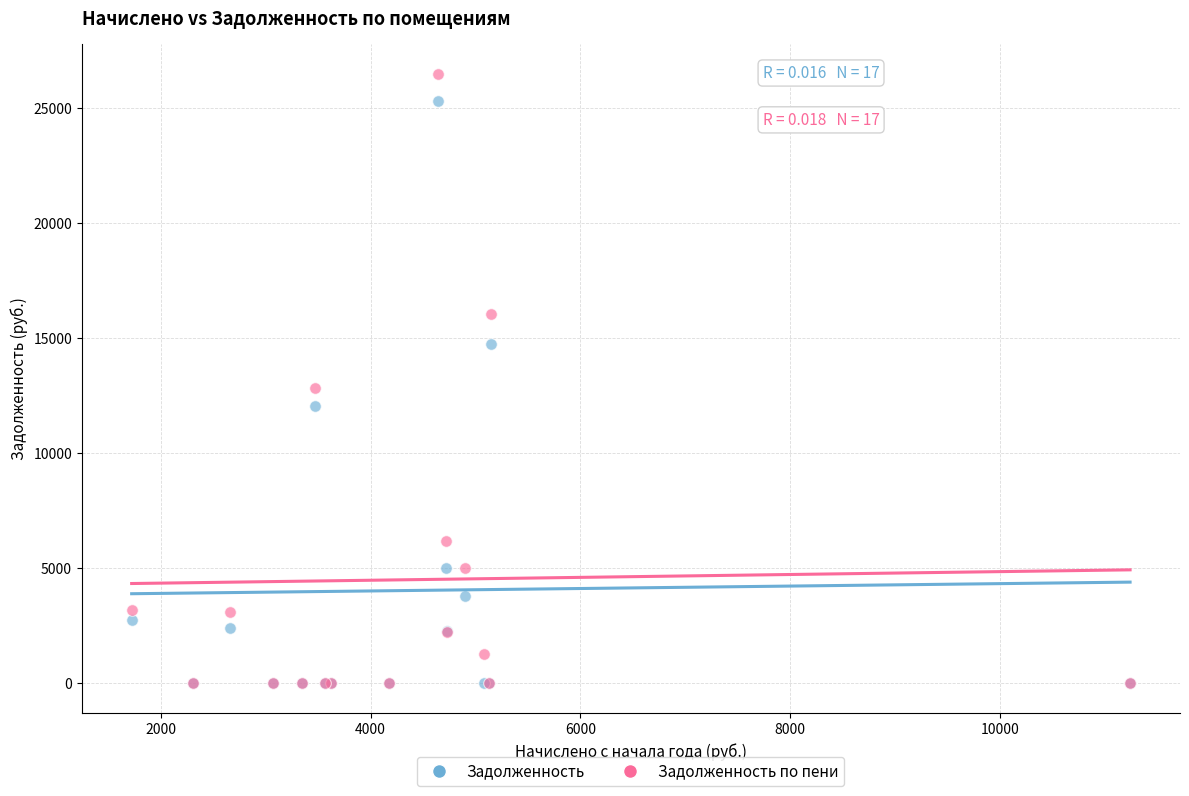

In the Задолженность по пени series, what Y value is closest to 13233?

12829.9